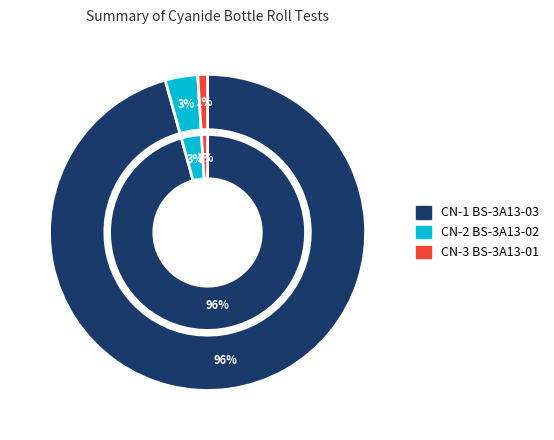

To the nearest percent, what percentage of the pie is CN-2 BS-3A13-02?

3%